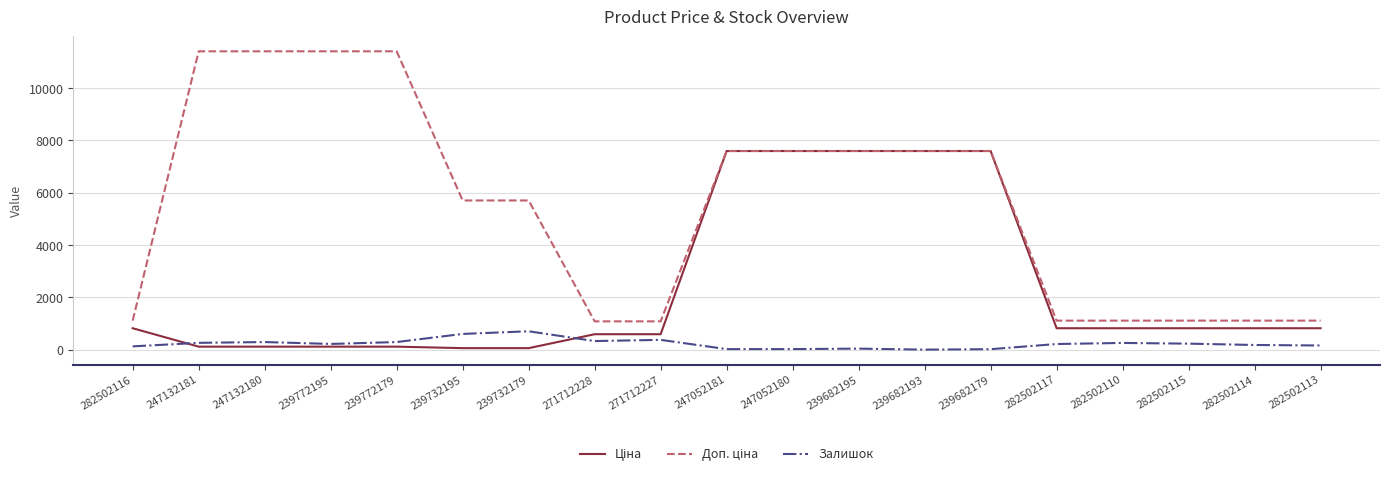

What is the total value across all series at 239682193?

15193.1